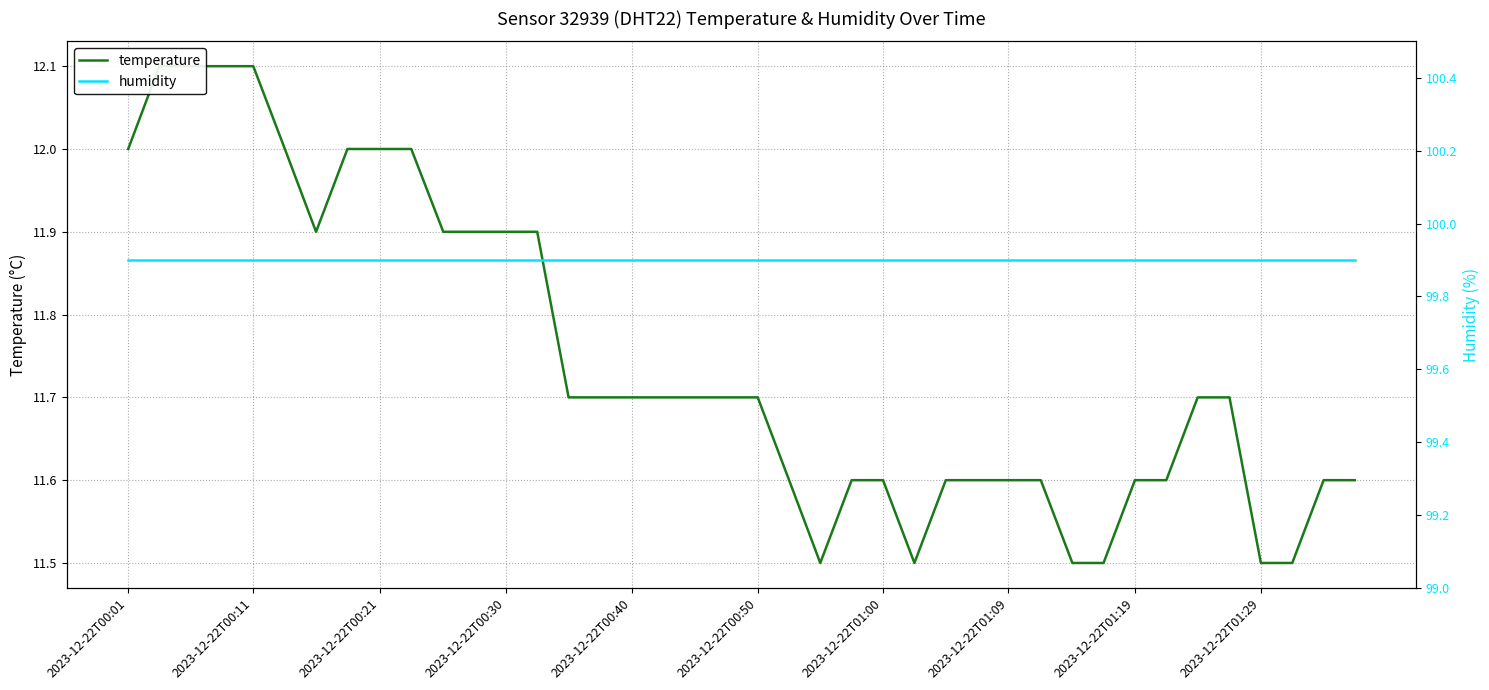

How many data points does each series have?

40